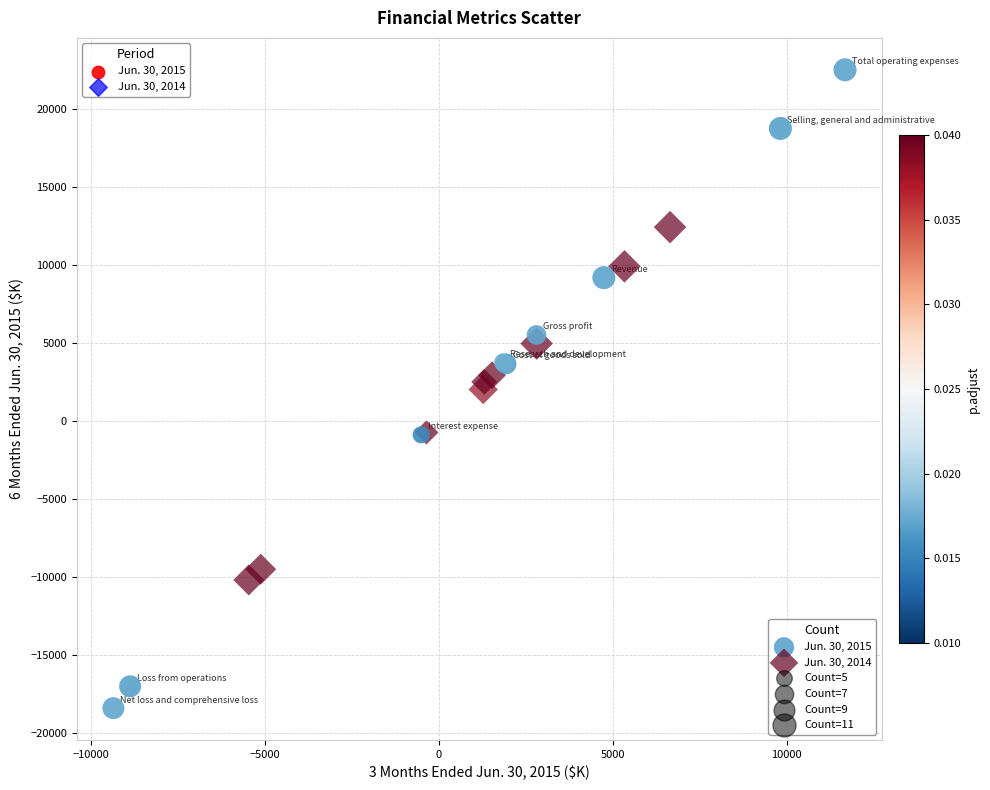

Which series contains the highest Y value?

Jun. 30, 2015